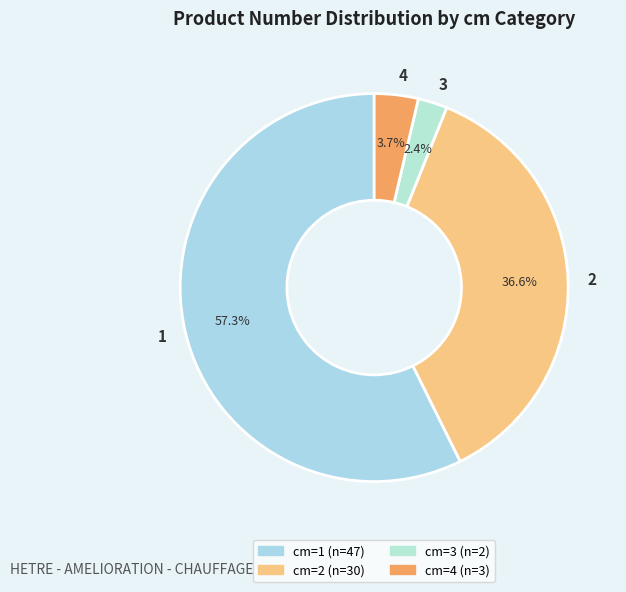

Is 3 the majority of the pie?

No